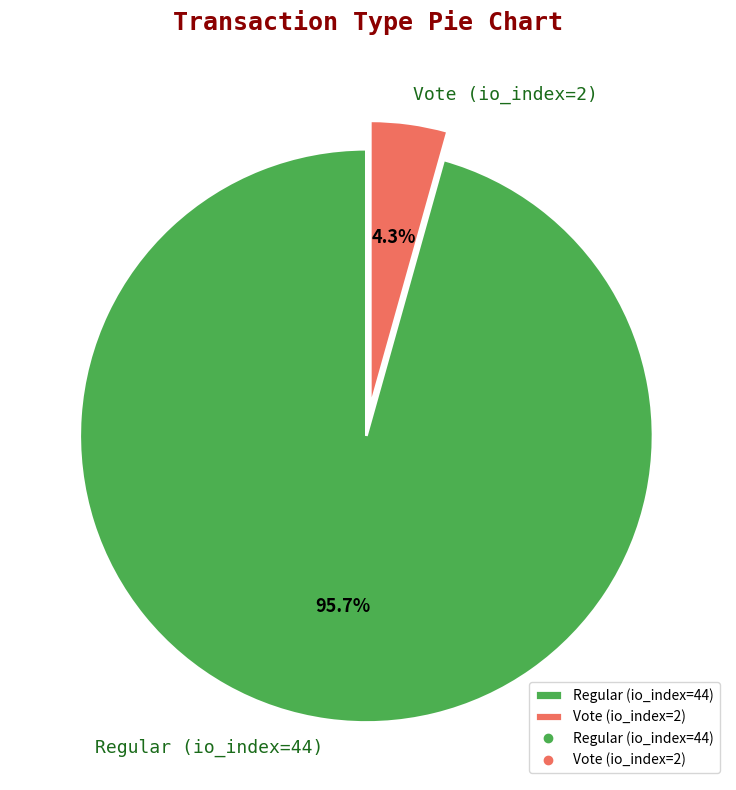

Which slice is the largest?

Regular (io_index=44)